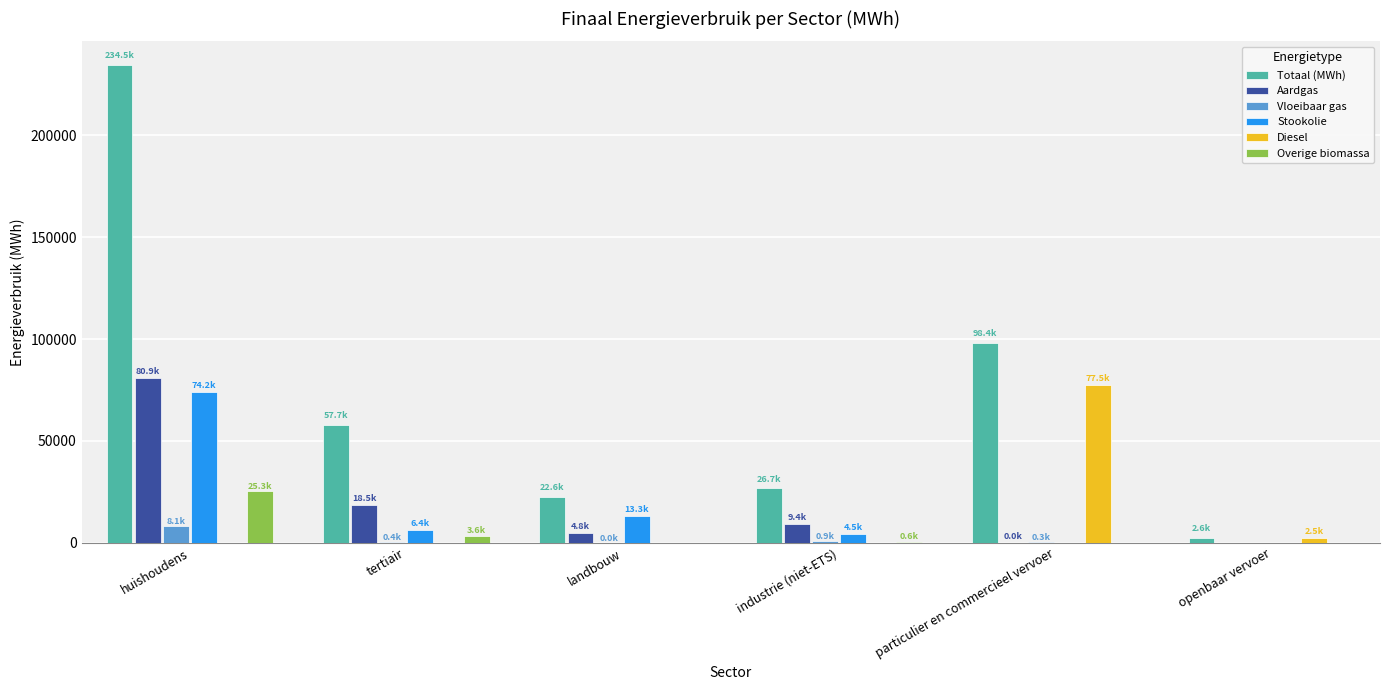

What is the difference between the Vloeibaar gas values at particulier en commercieel vervoer and landbouw?

266.9